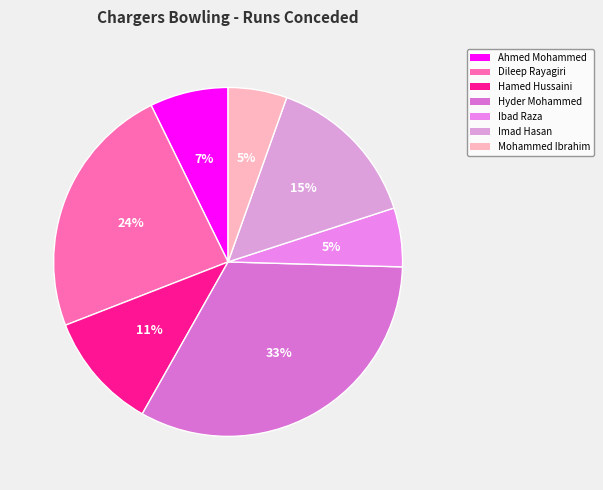

Rank the categories by value from lowest to highest.

Ibad Raza, Mohammed Ibrahim, Ahmed Mohammed, Hamed Hussaini, Imad Hasan, Dileep Rayagiri, Hyder Mohammed